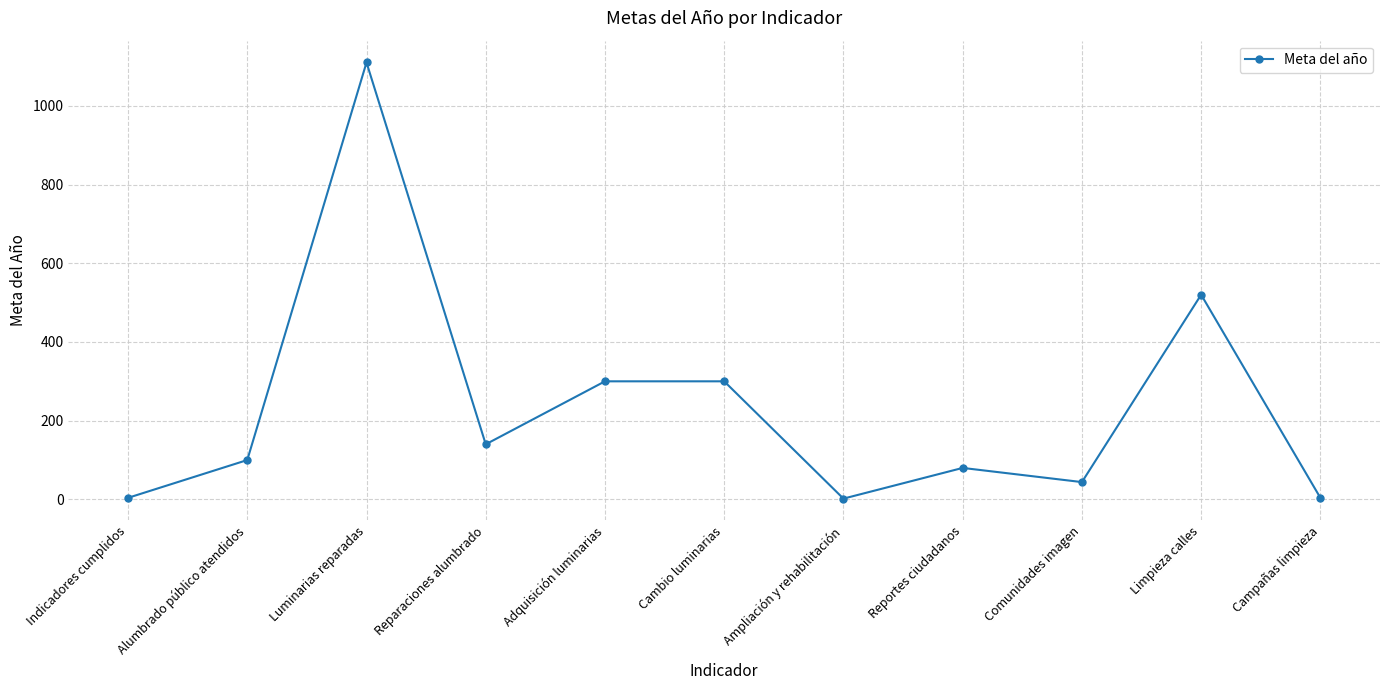

Where is the first local maximum?

Luminarias reparadas